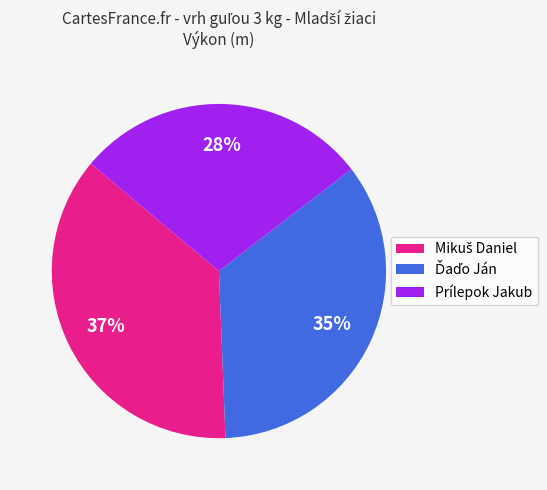

To the nearest percent, what is the average slice percentage?

33%